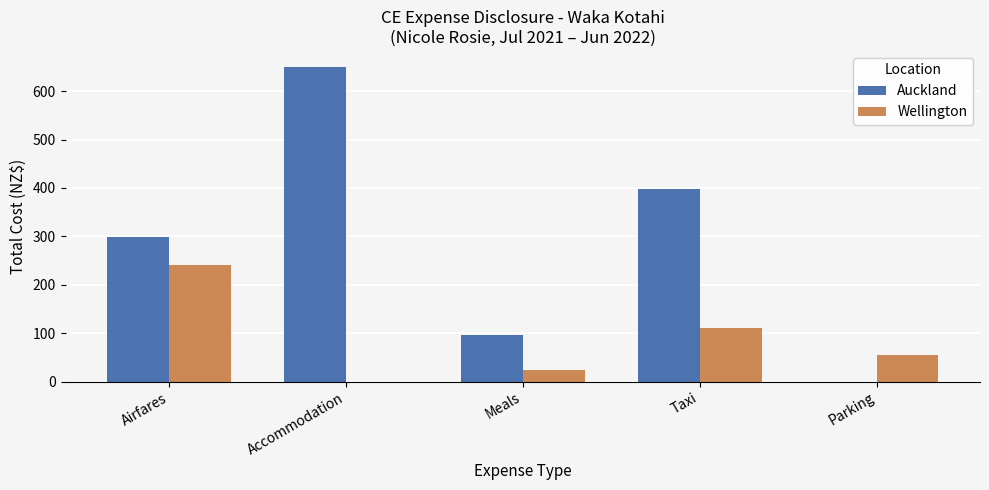

At which label is Wellington closest to 119?

Taxi